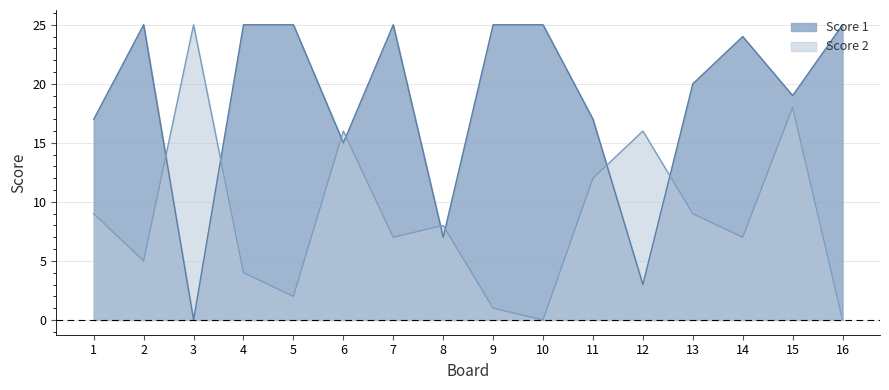

At how many categories does at least one series exceed 24?

8